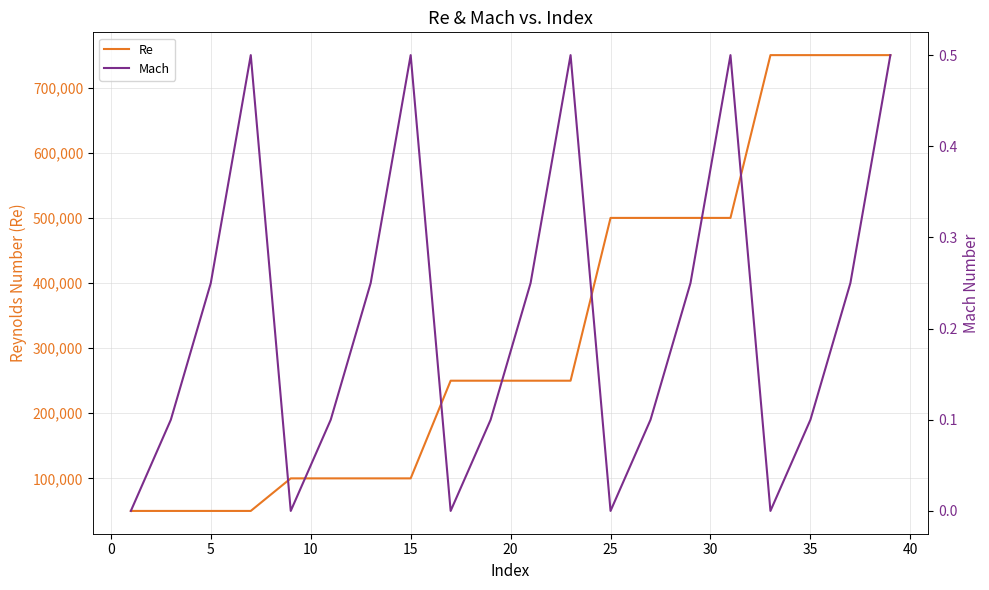

What is the maximum value for Re?

750000